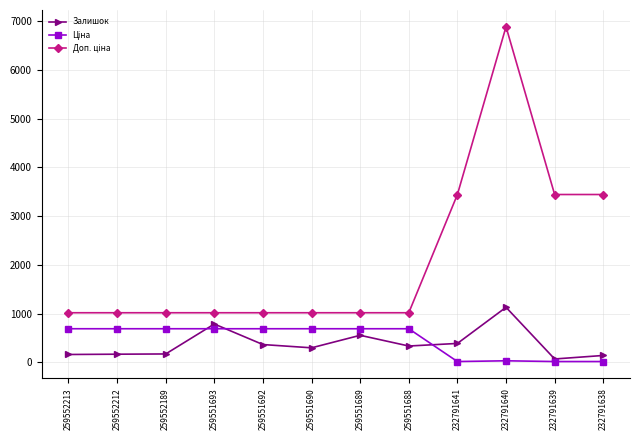

True or false: Залишок has more than 2 interior local peaks.

True